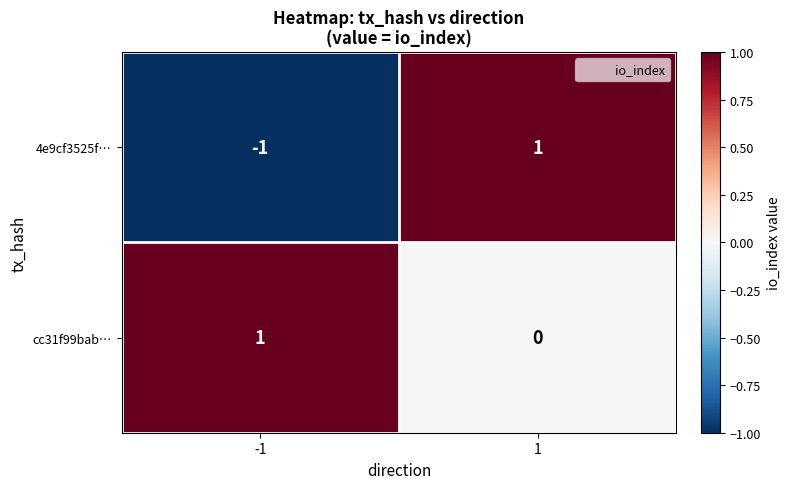

Reading right to left, list all the values displayed in this chart.

4e9cf3525f…: 1=1	-1=-1
cc31f99bab…: 1=0	-1=1